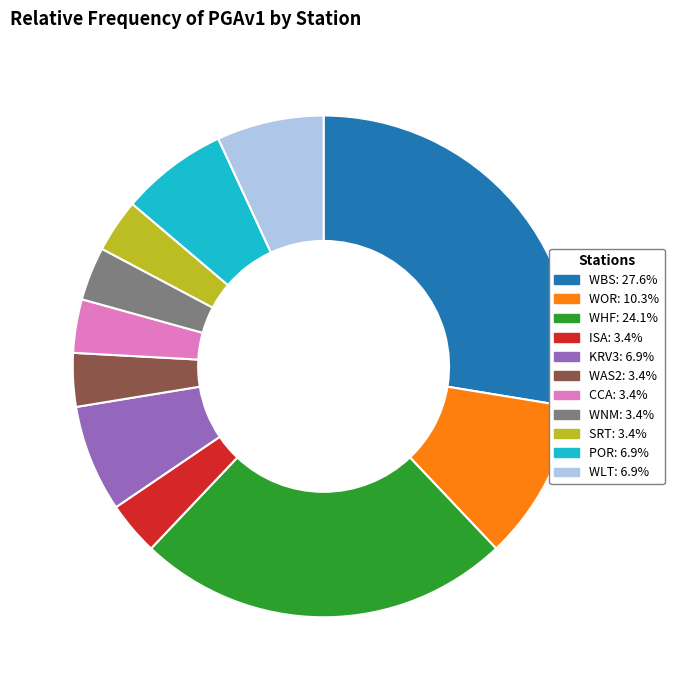

Do WBS and WHF together represent more than half of the pie?

Yes